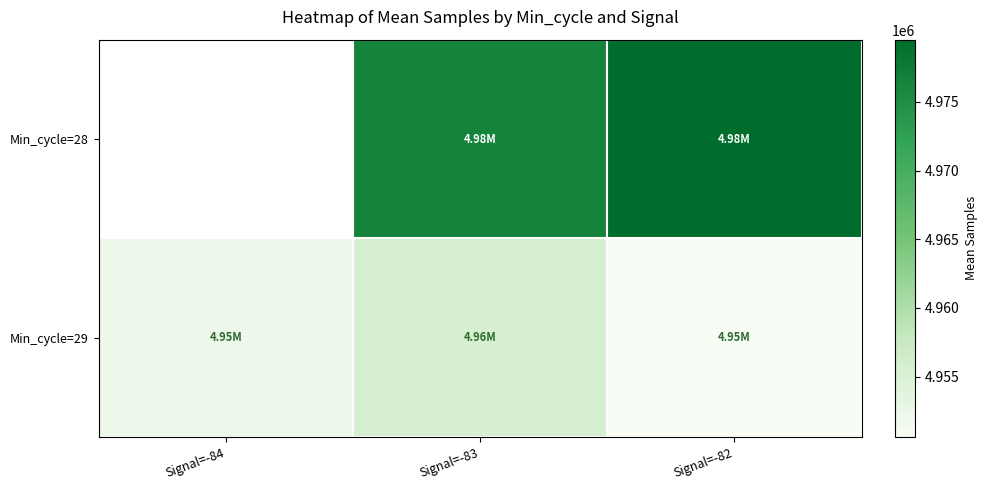

How many values in the Min_cycle=29 series are below 4952031?

1